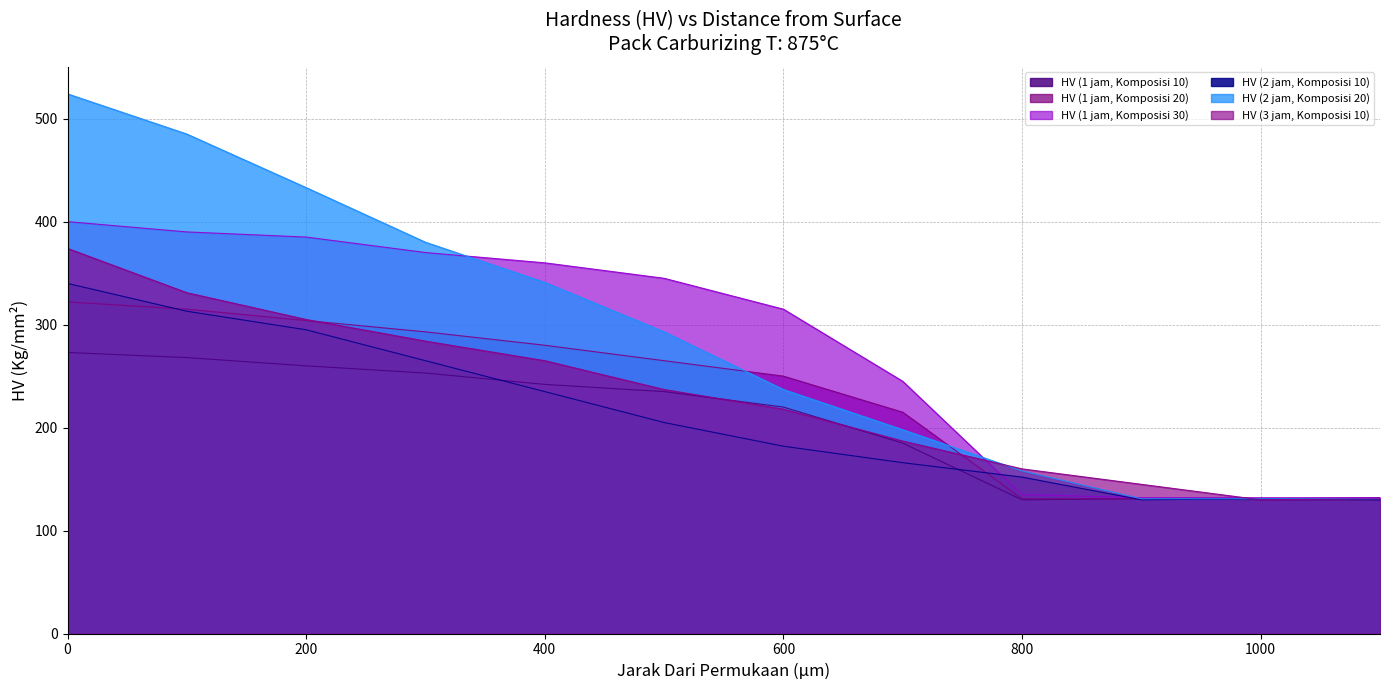

Reading right to left, extract all data points from this chart.

HV (1 jam, Komposisi 10): 1100=130	1000=130	900=131	800=130	700=185	600=220	500=235	400=242	300=253	200=260	100=268	0=273
HV (1 jam, Komposisi 20): 1100=132	1000=131	900=131	800=131	700=215	600=250	500=265	400=280	300=293	200=304	100=315	0=322
HV (1 jam, Komposisi 30): 1100=132	1000=132	900=132	800=135	700=245	600=315	500=345	400=360	300=370	200=385	100=390	0=400
HV (2 jam, Komposisi 10): 1100=130	1000=131	900=130	800=152	700=166	600=182	500=205	400=235	300=265	200=295	100=313	0=340
HV (2 jam, Komposisi 20): 1100=131	1000=131	900=131	800=158	700=198	600=237	500=293	400=341	300=380	200=433	100=485	0=524
HV (3 jam, Komposisi 10): 1100=131	1000=130	900=145	800=160	700=187	600=218	500=237	400=265	300=284	200=305	100=331	0=374